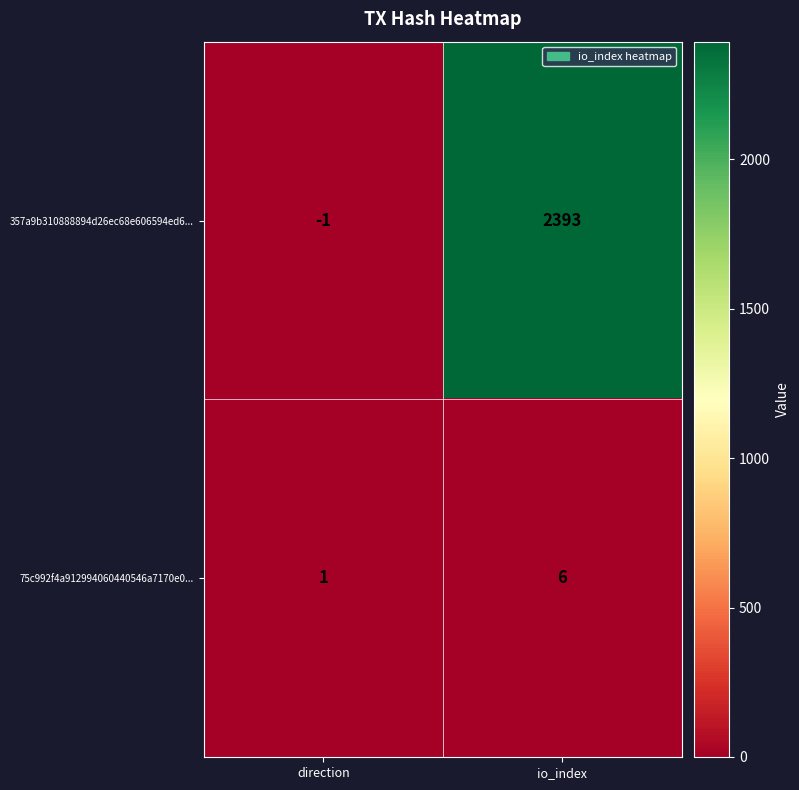

What is the sum of the 357a9b310888894d26ec68e606594ed6... values at io_index and direction?

2392